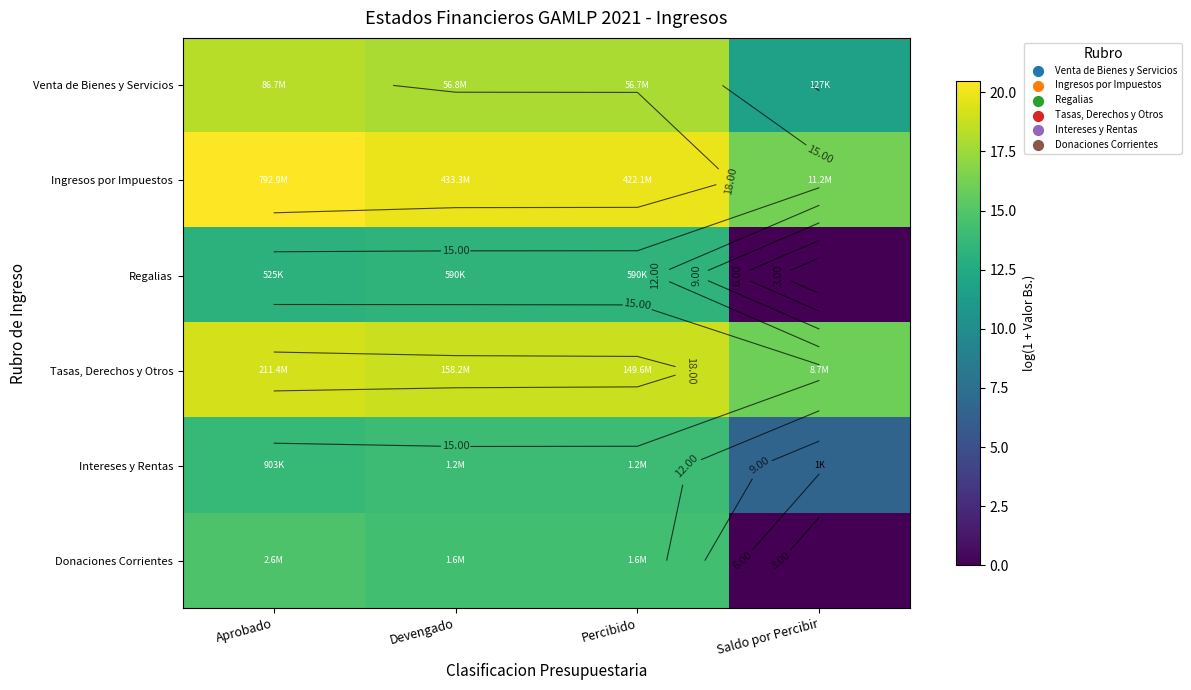

Which has a higher value, Percibido or Aprobado?

Aprobado